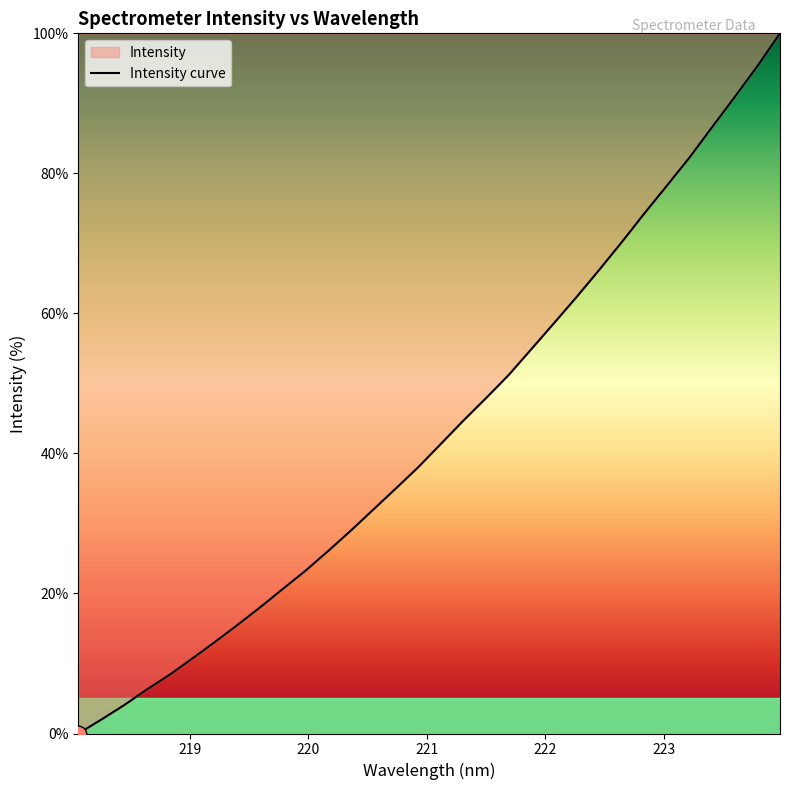

What is the difference between the maximum and minimum values?

100.0